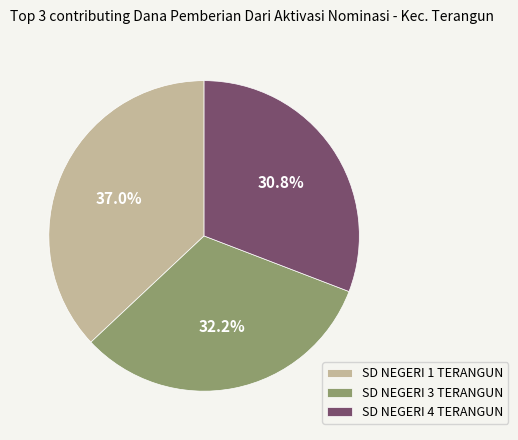

Does any single category account for the majority?

No